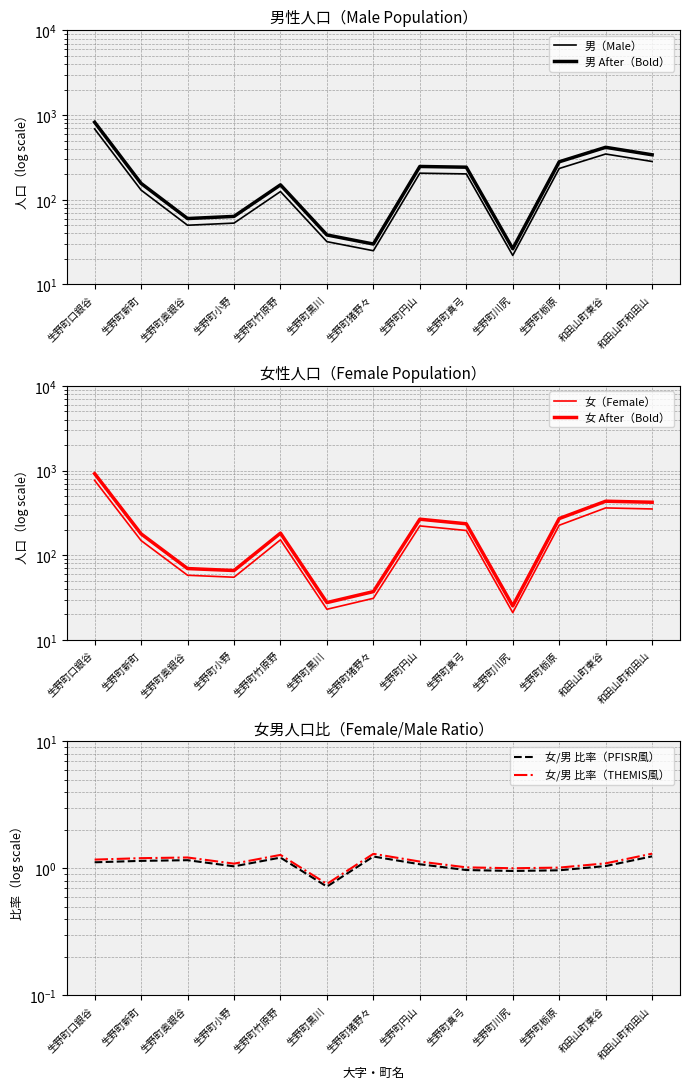

In 女 After（Bold）, how many points are lower than both neighbors (excluding endpoints)?

3